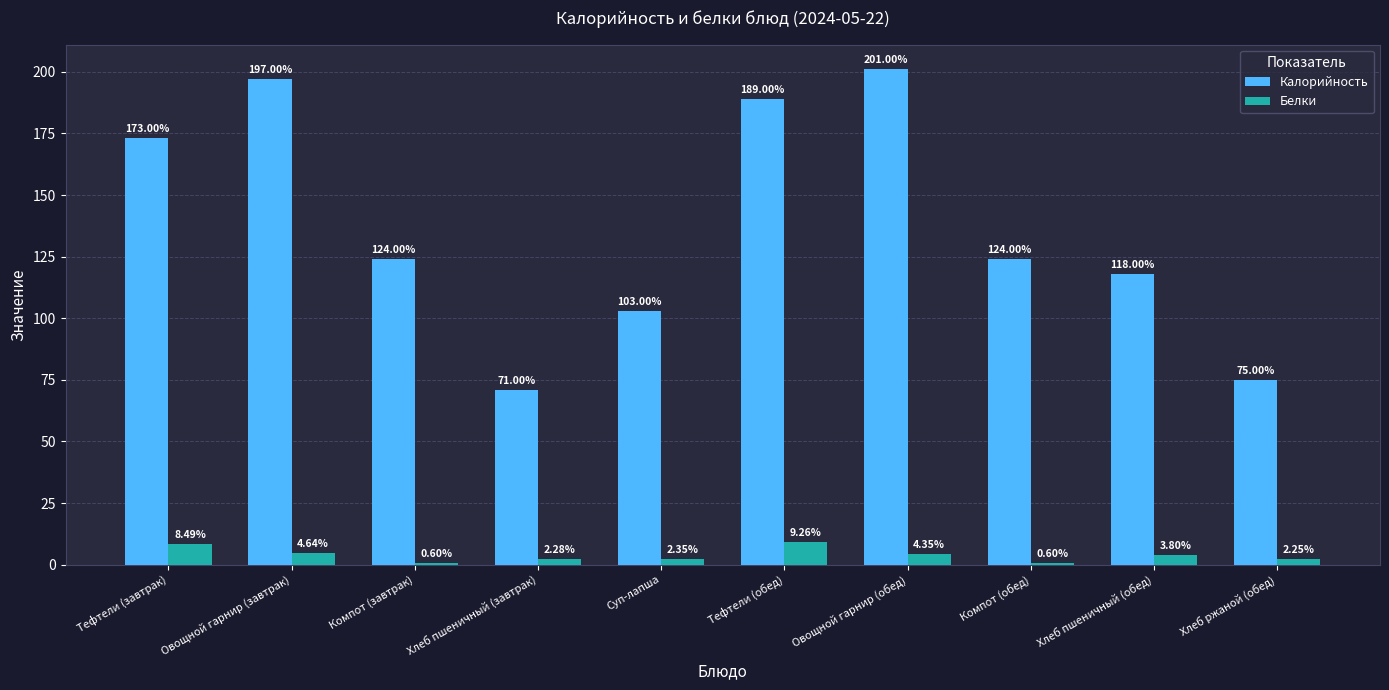

What is the average value of the Калорийность series?

137.5